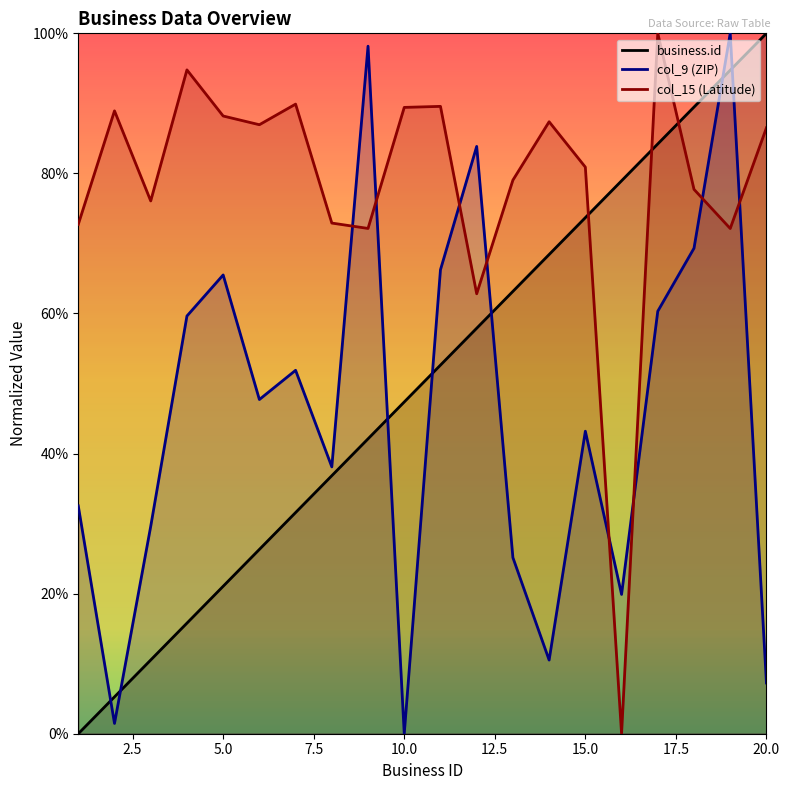

True or false: col_9 (ZIP) and business.id intersect in this chart.

True